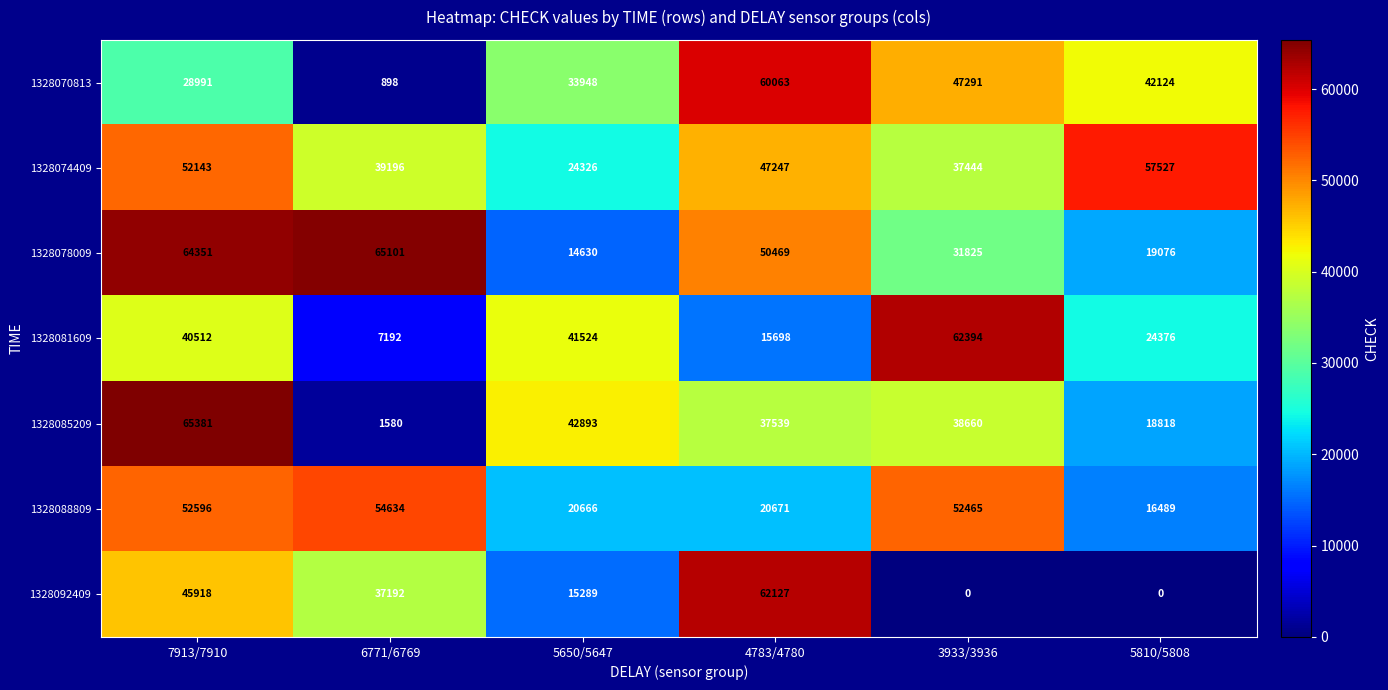

How many data points does each series have?

6